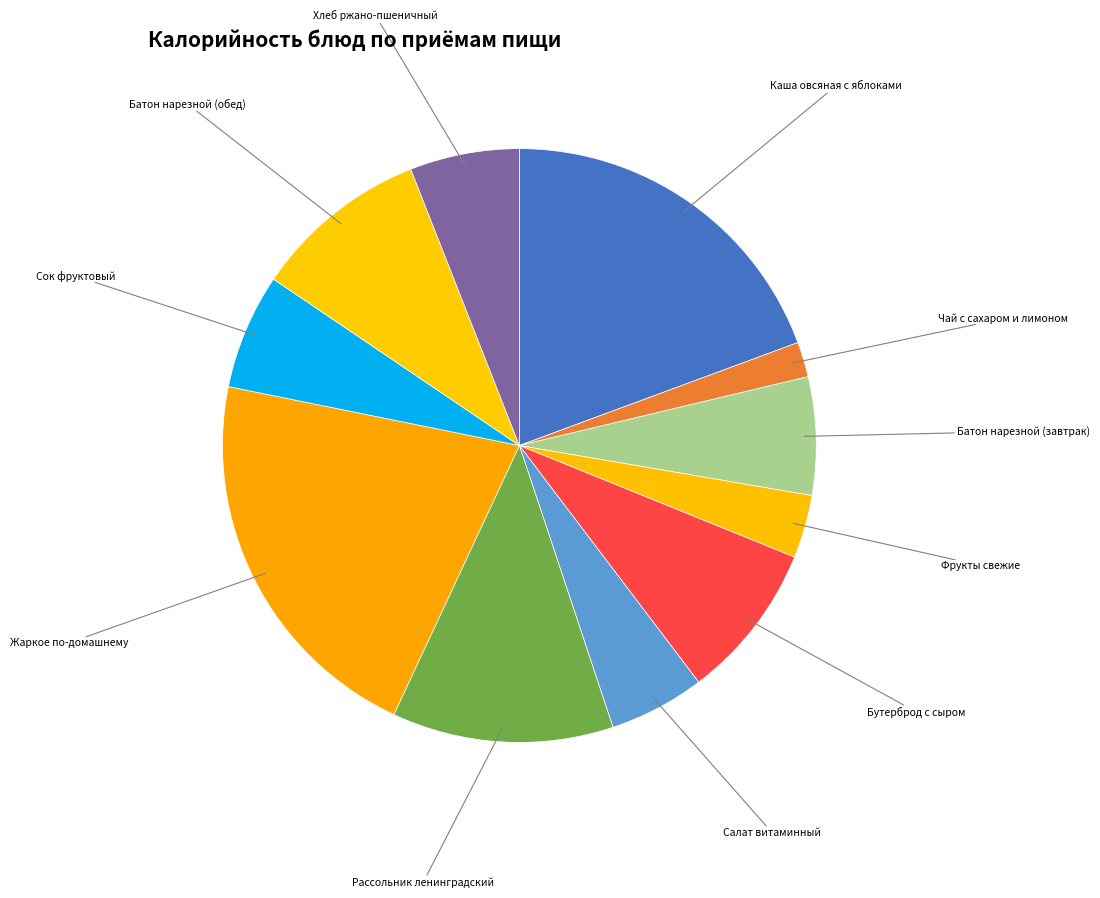

True or false: Сок фруктовый accounts for 19% of the total.

False